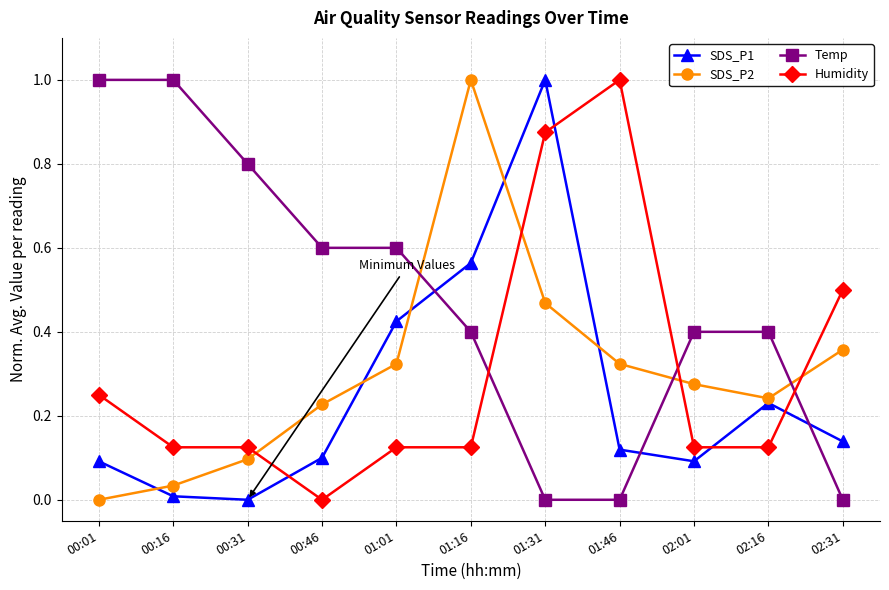

How many intersections are there between Temp and Humidity?

3